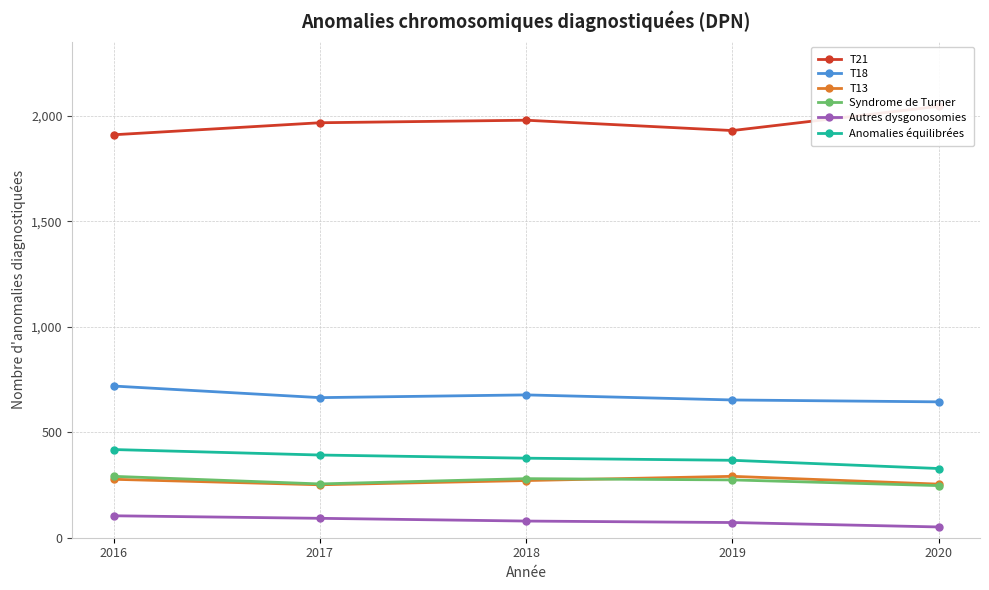

At 2016, list the series in order from largest to smallest.

T21, T18, Anomalies équilibrées, Syndrome de Turner, T13, Autres dysgonosomies